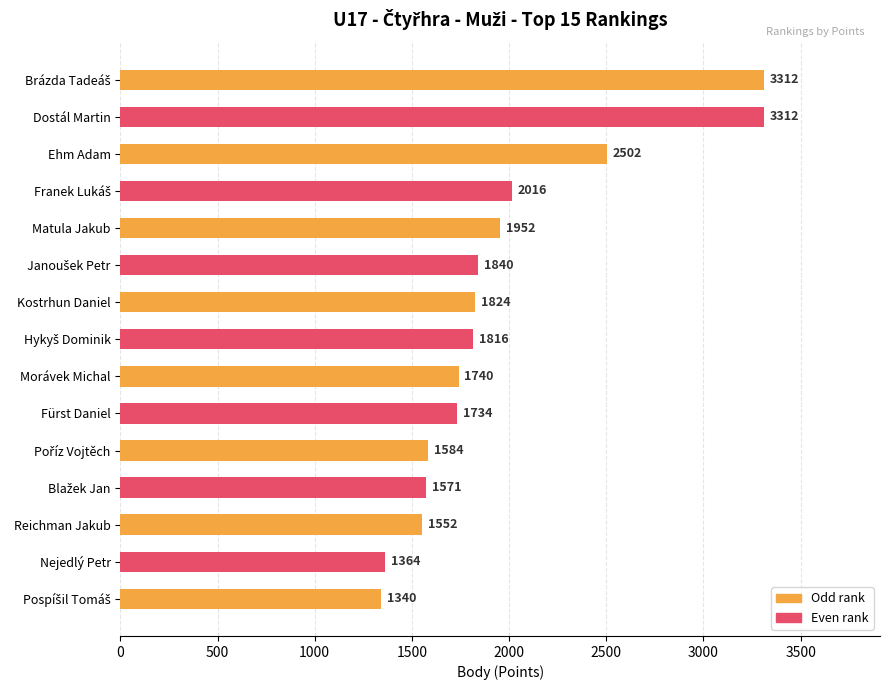

What is the label of the 10th bar from the top?

Fürst Daniel